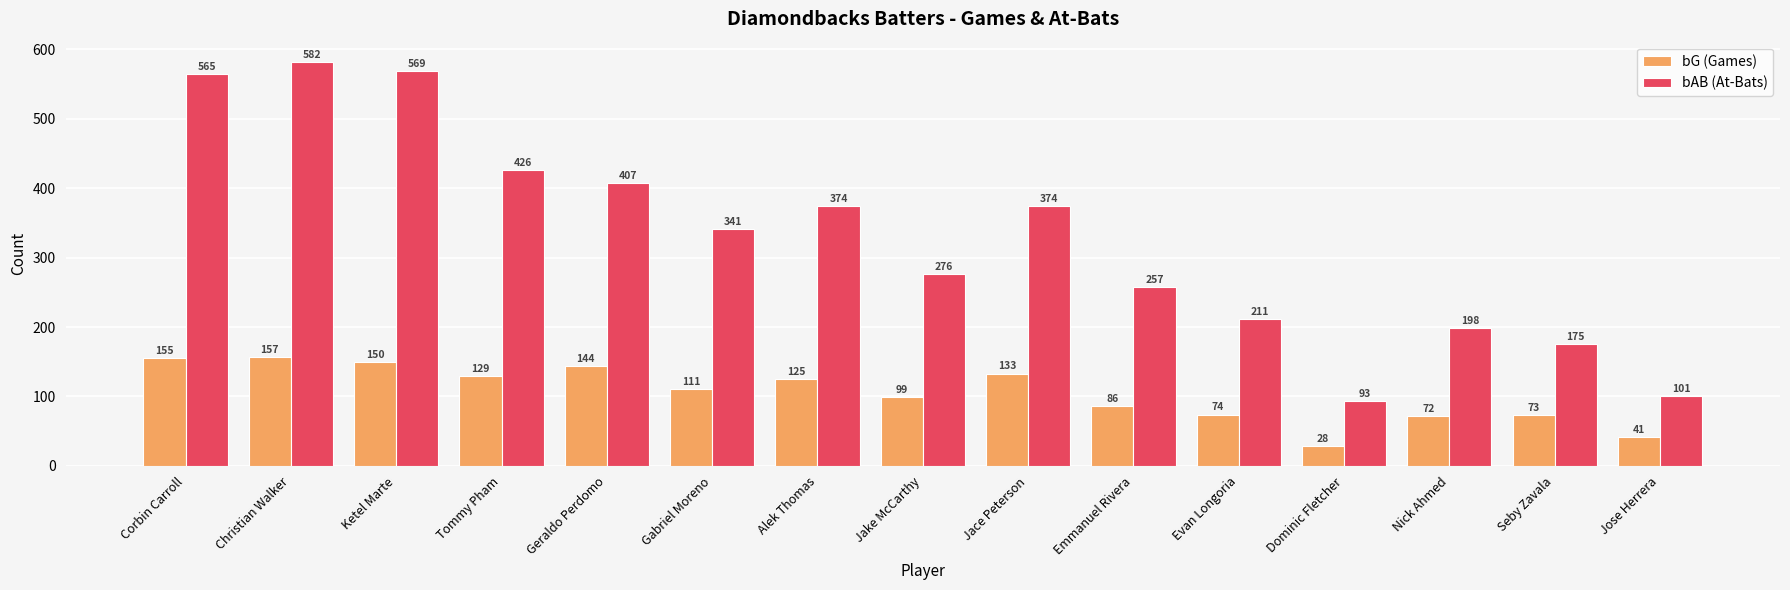

What is the minimum value shown in the chart?

28